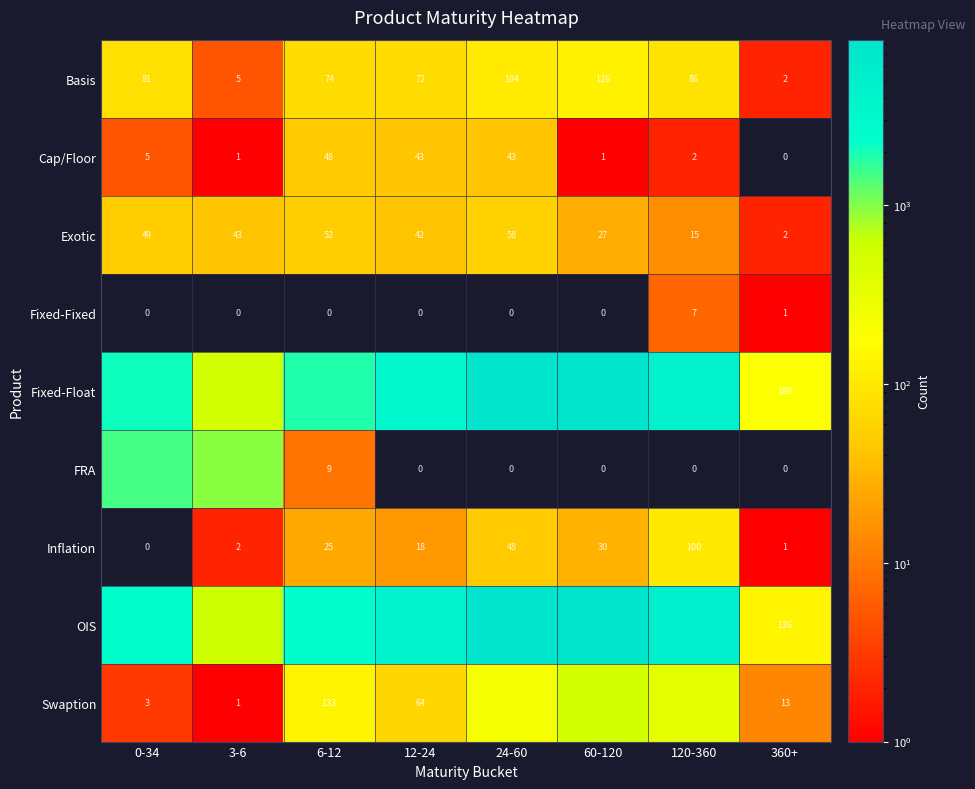

What is the sum of the Basis values at 60-120 and 0-34?

207